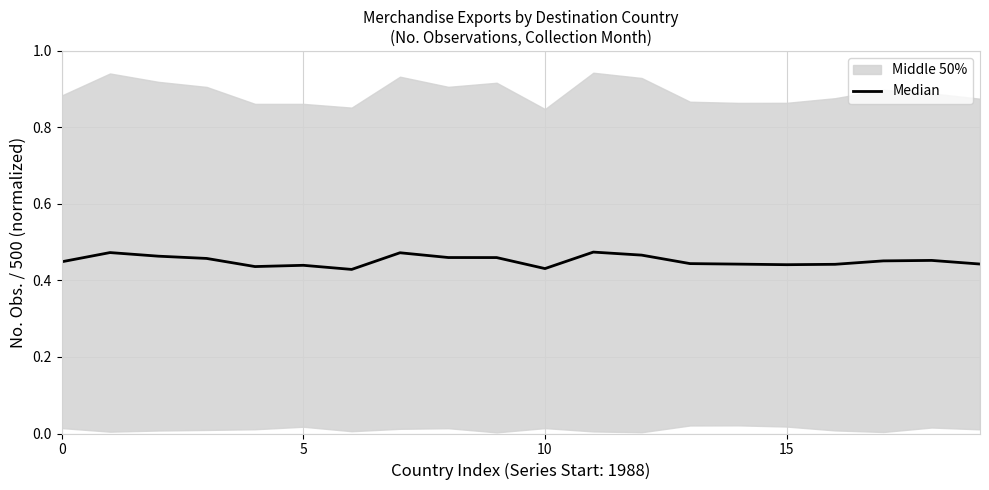

The chart shows a value of 0.8 at 17. True or false?

False